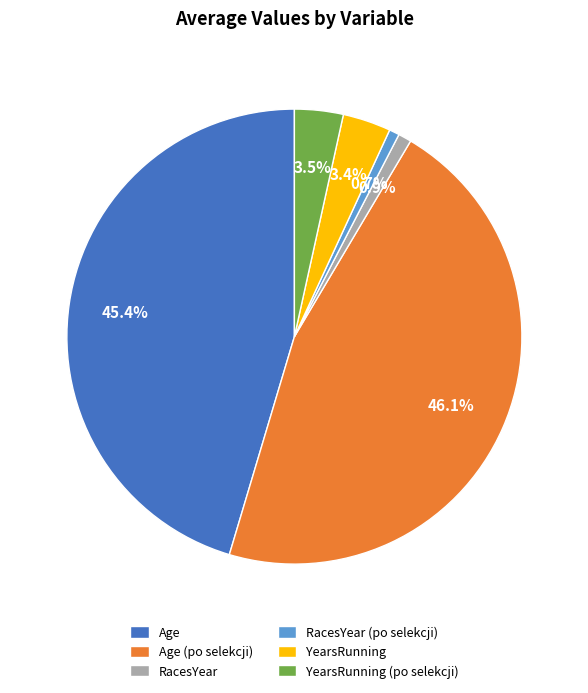

To the nearest percent, what portion does YearsRunning (po selekcji) represent?

3%